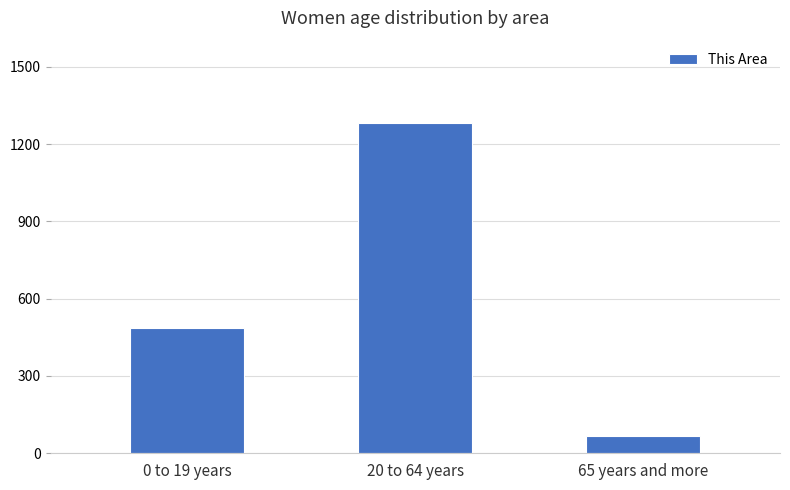

True or false: the data shows 67 at 65 years and more.

True